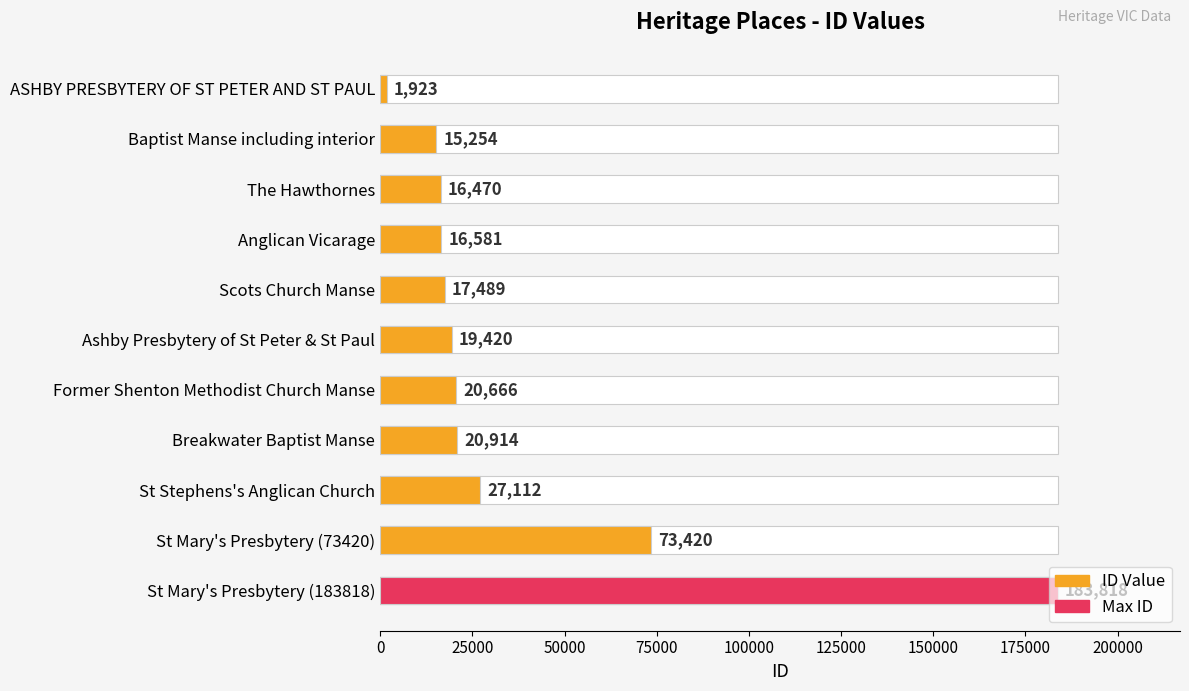

Reading left to right, list all the values displayed in this chart.

1923	15254	16470	16581	17489	19420	20666	20914	27112	73420	183818